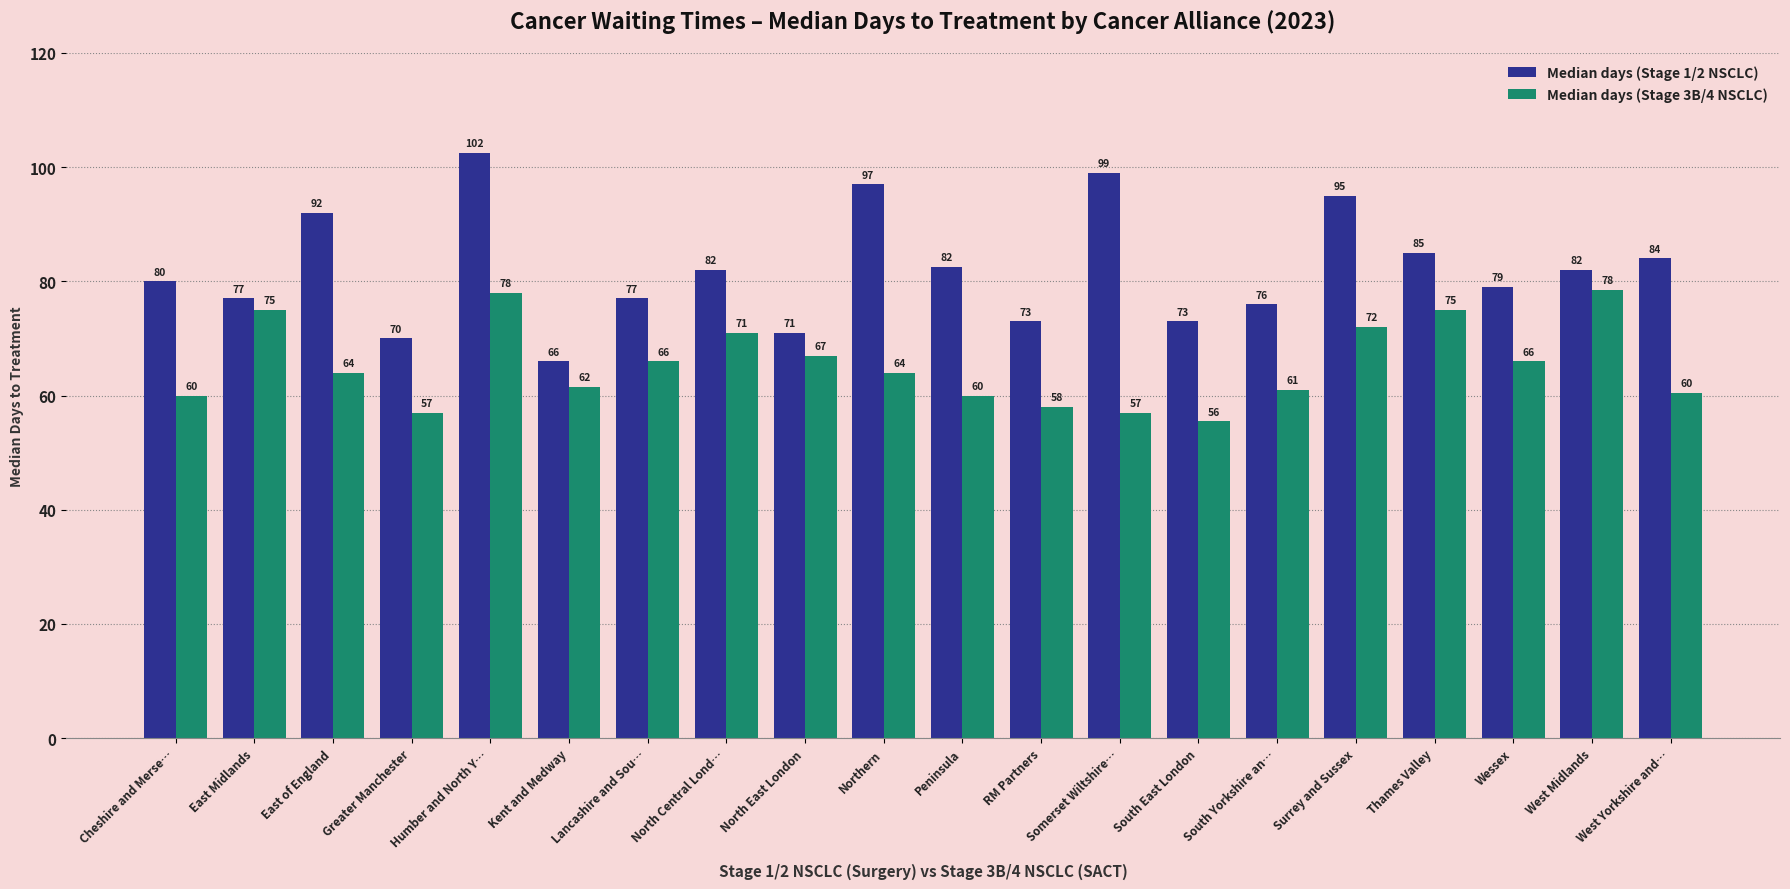

Rank the series by their average value, from highest to lowest.

Median days (Stage 1/2 NSCLC), Median days (Stage 3B/4 NSCLC)